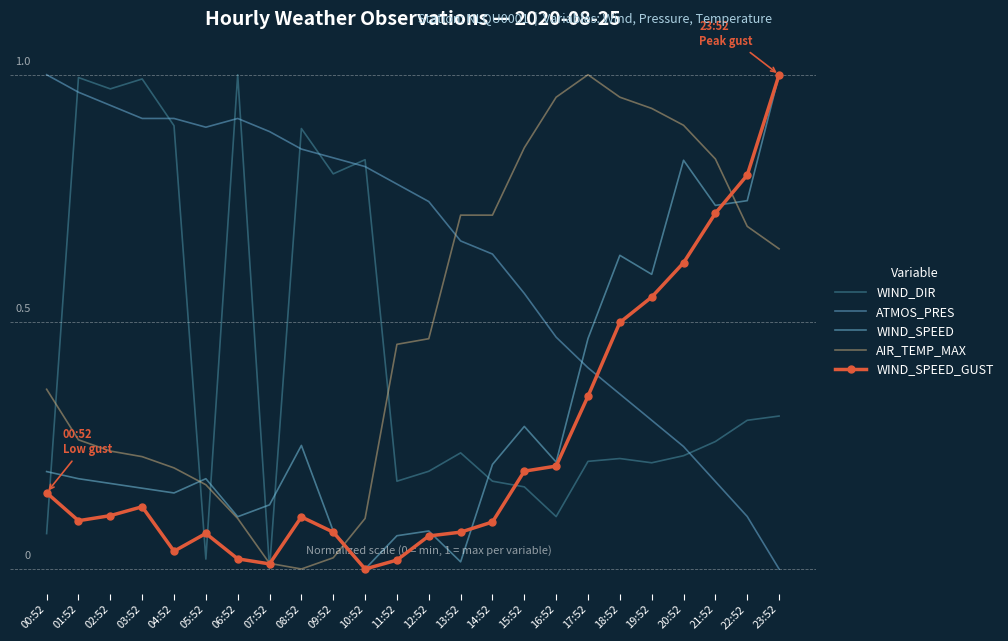

Which series has the widest spread of values?

WIND_DIR